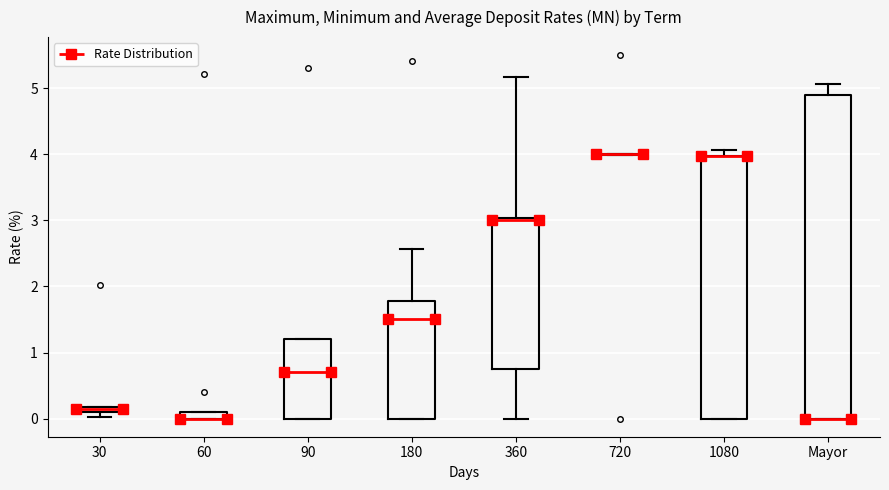

Comparing the boxes themselves (not the whiskers), which one is the tallest?

Mayor